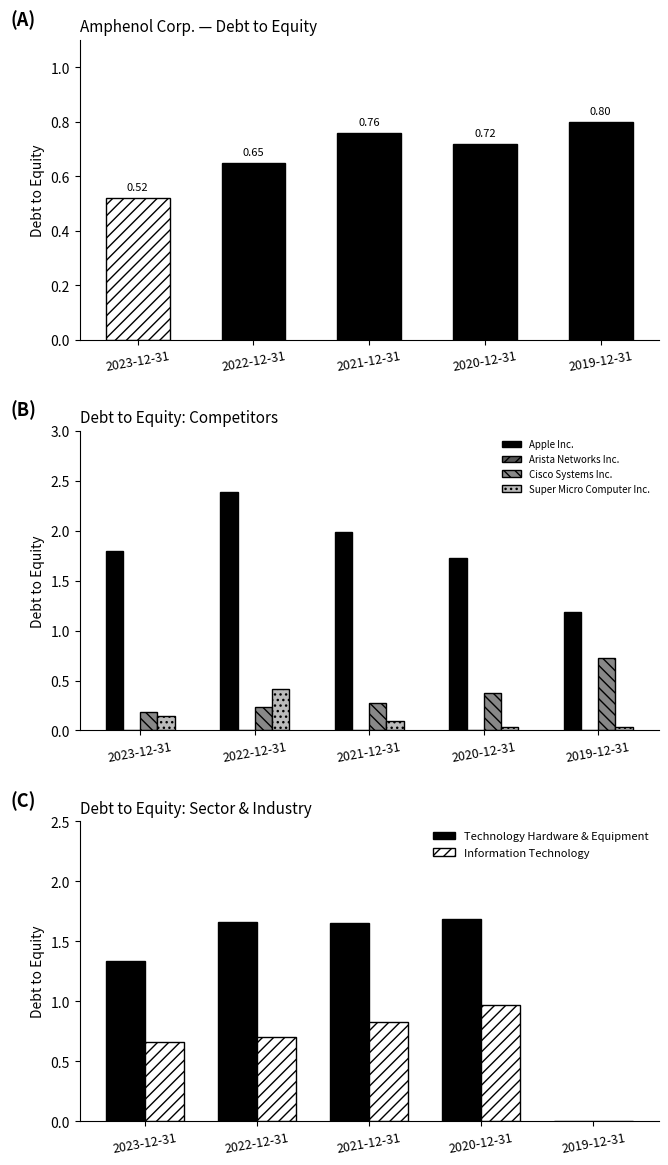

True or false: Super Micro Computer Inc. has a value of 0.0 at 2019-12-31.

False